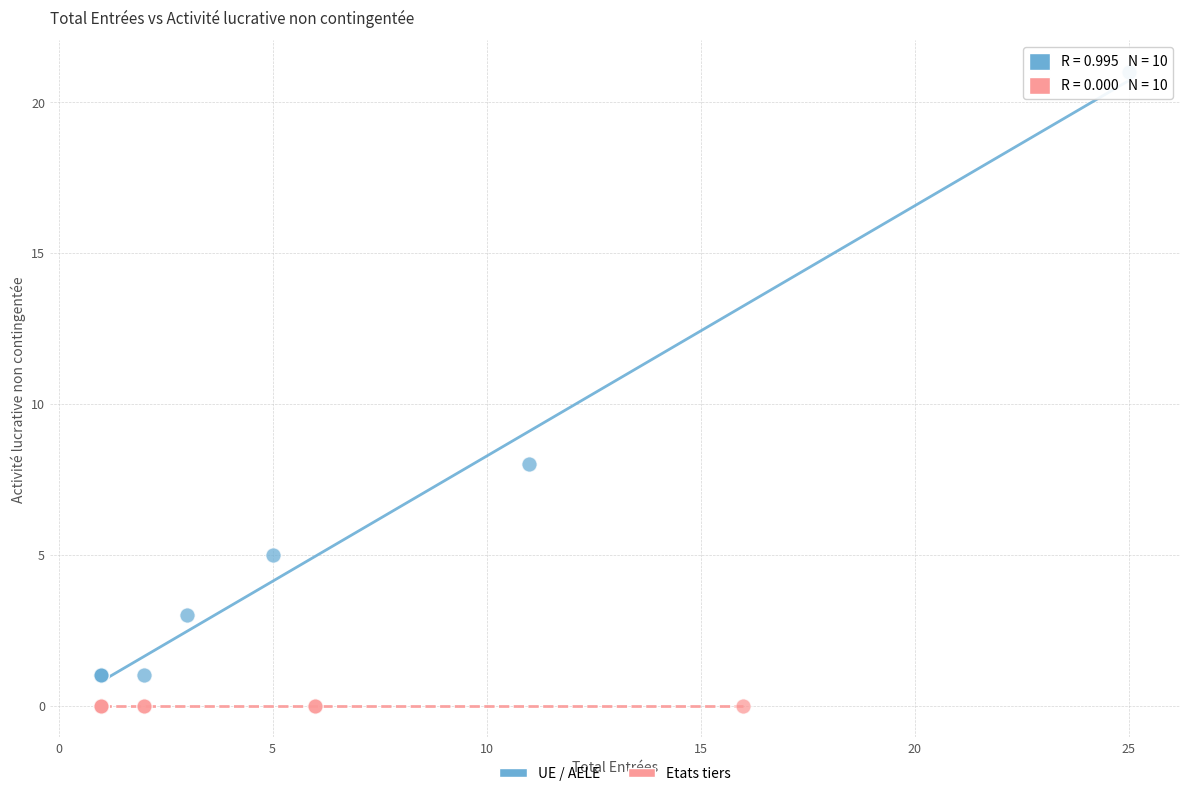

Which series reaches the maximum Y coordinate?

UE / AELE